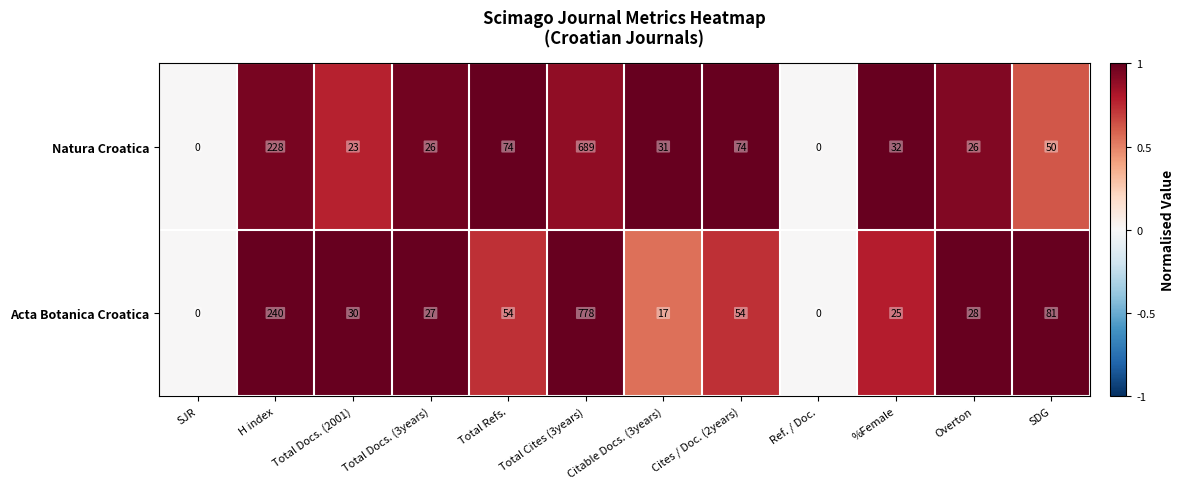

Which series has the largest total across all categories?

Acta Botanica Croatica